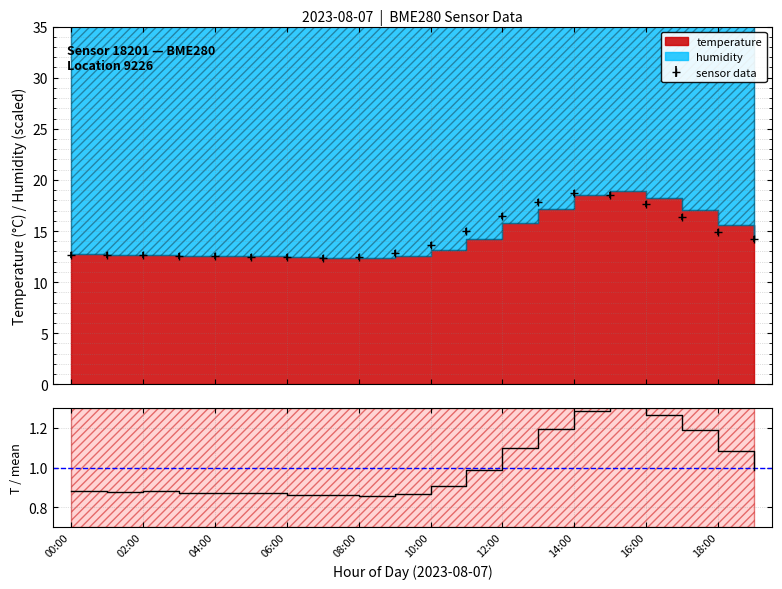

What is the value of the sensor data point at the 5th from the left?

12.5